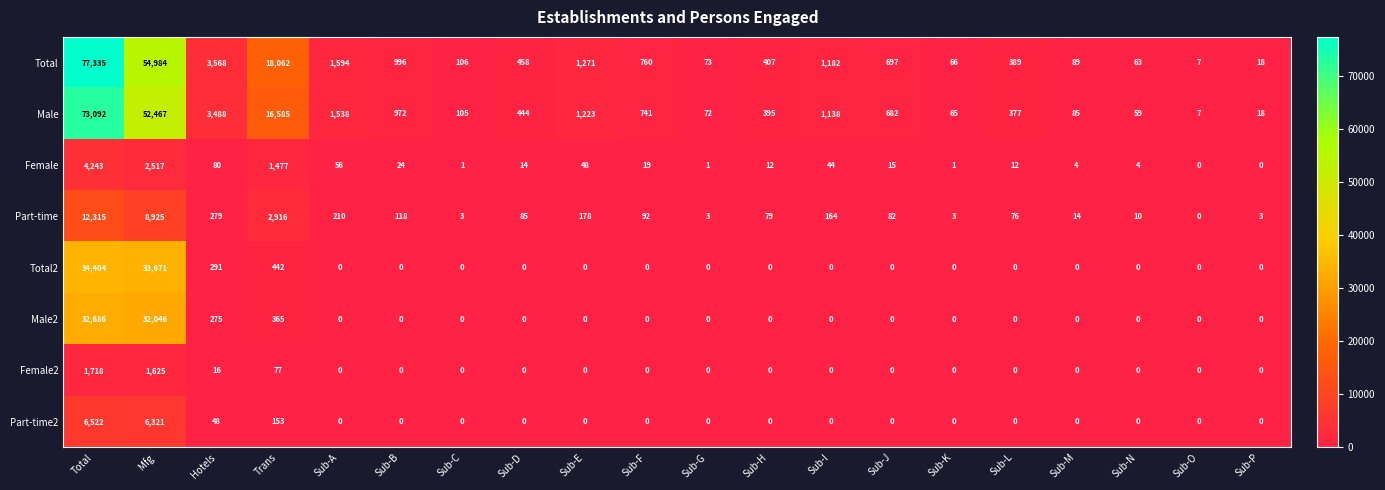

What is the greatest value displayed?

77335